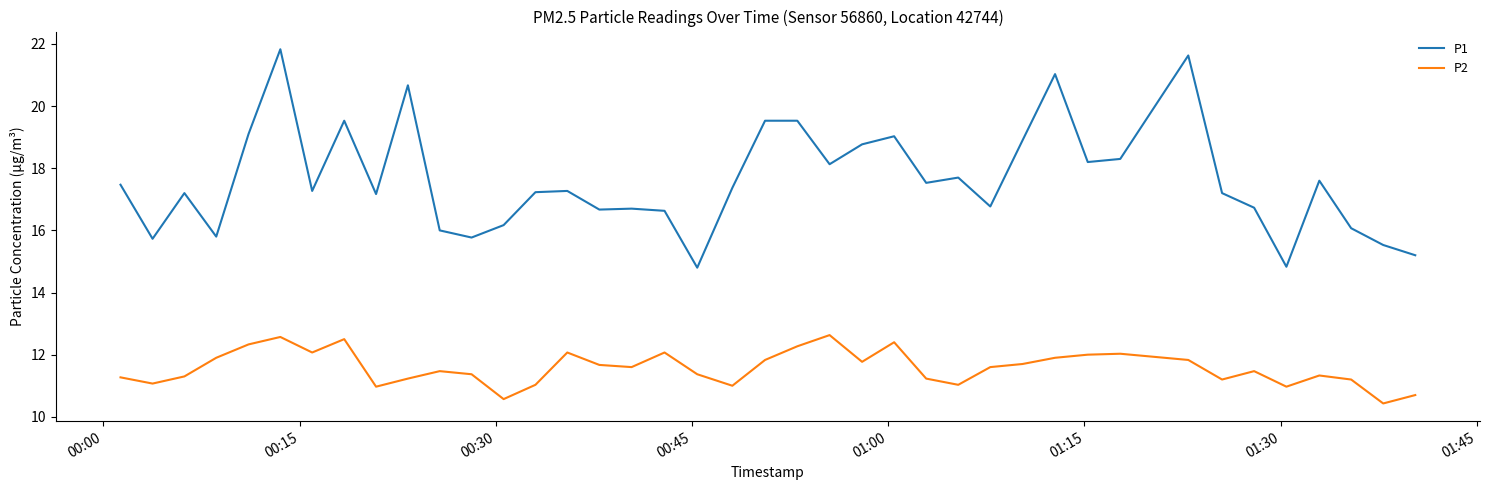

Which series has the largest total across all categories?

P1